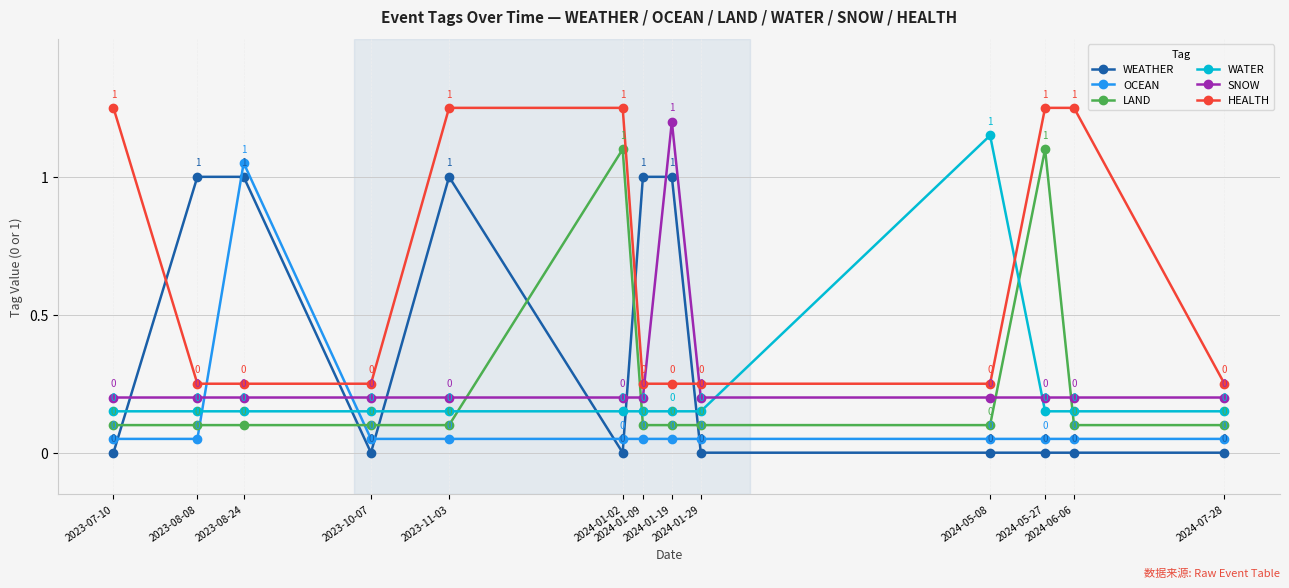

Count the number of data series in this chart.

6